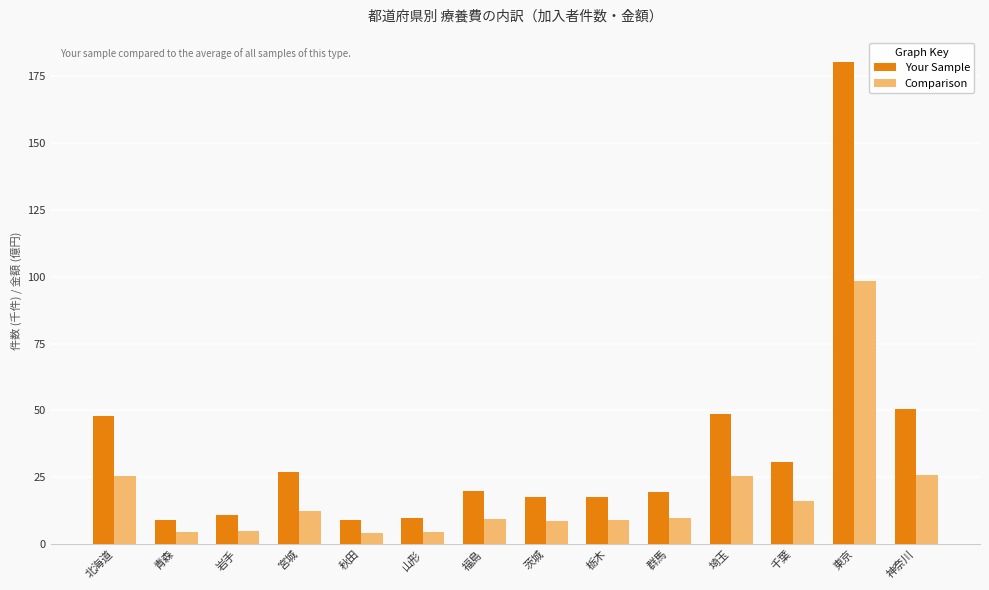

True or false: Your Sample has a value of 17.6 at 茨城.

True